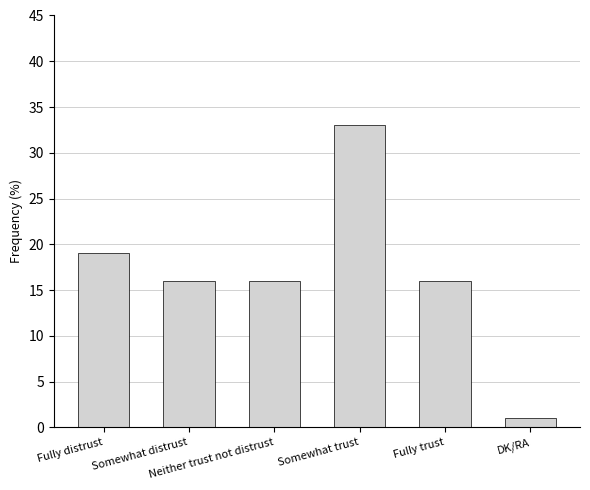

Is it true that the value at DK/RA is 1?

True